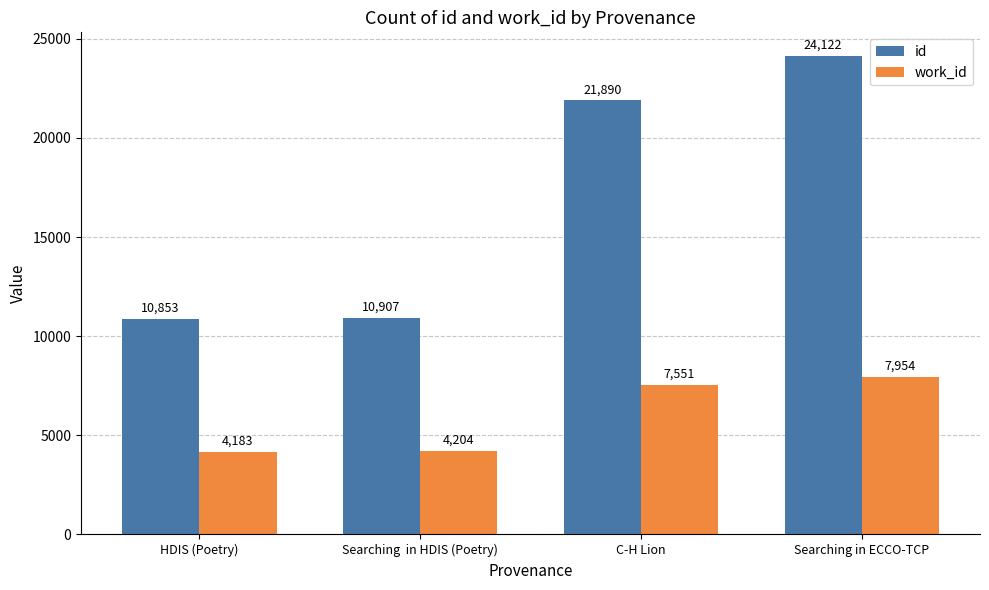

What is the difference between the second highest and second lowest values in the work_id series?

3347